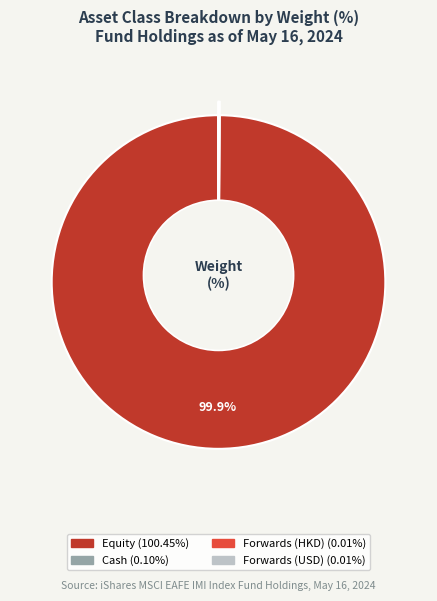

What portion of the pie excludes Cash?

99.9%